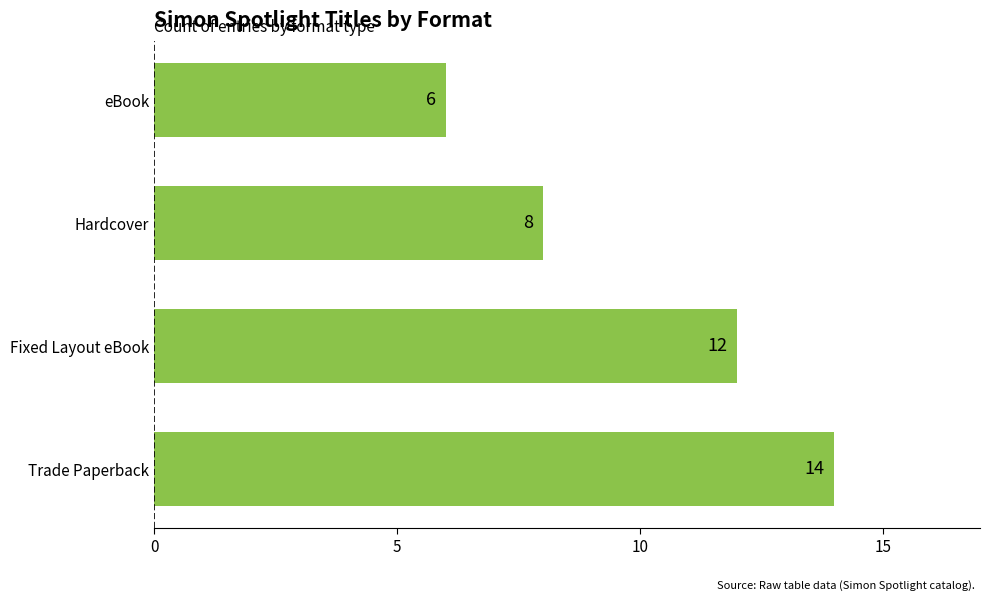

Are the bars horizontal?

Yes